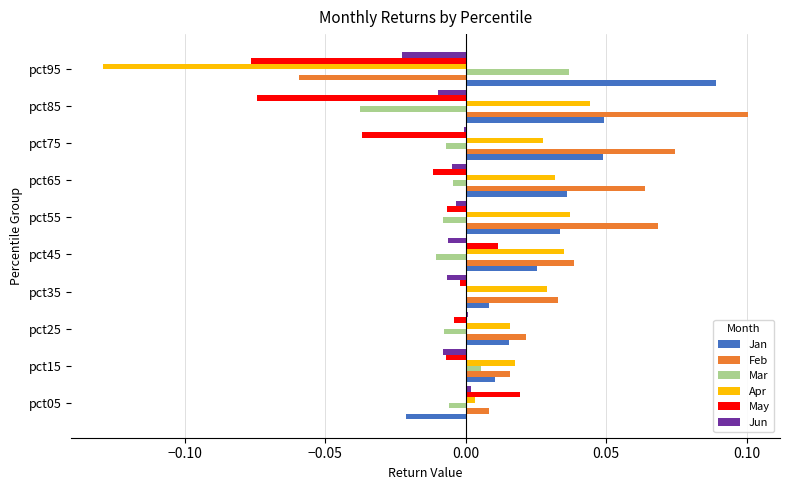

Is it true that Feb equals 0.0 at pct35?

True